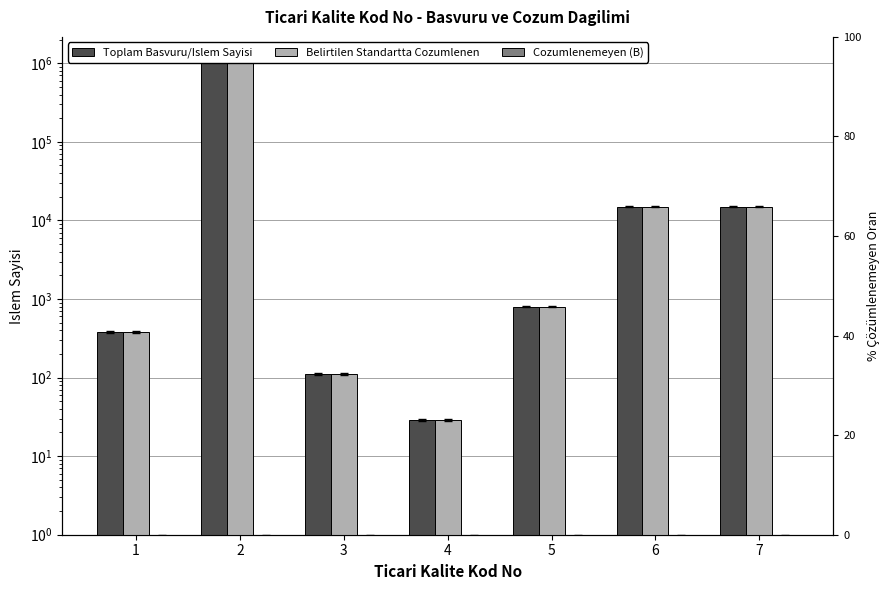

Which has a higher value, 4 or 2?

2